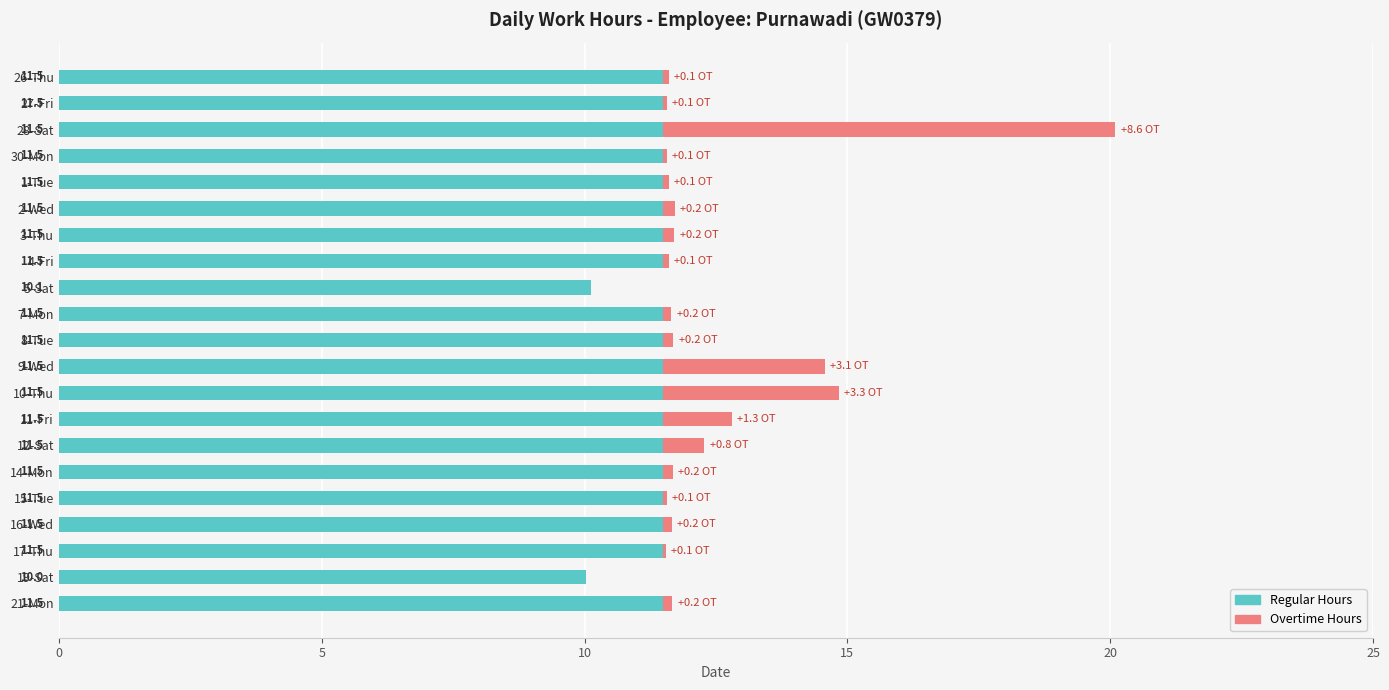

At which category is the sum across all series the highest?

28-Sat